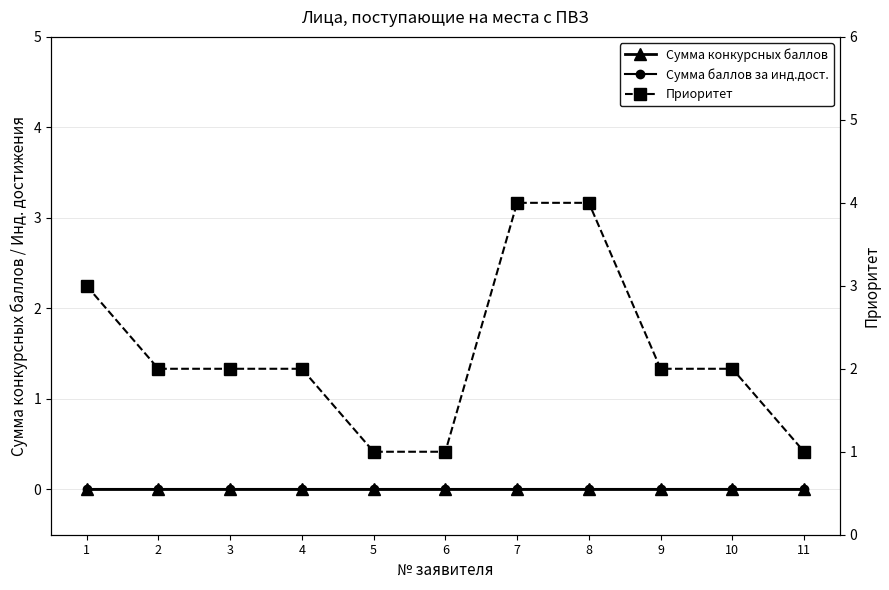

Between 4 and 5, which is larger?

4